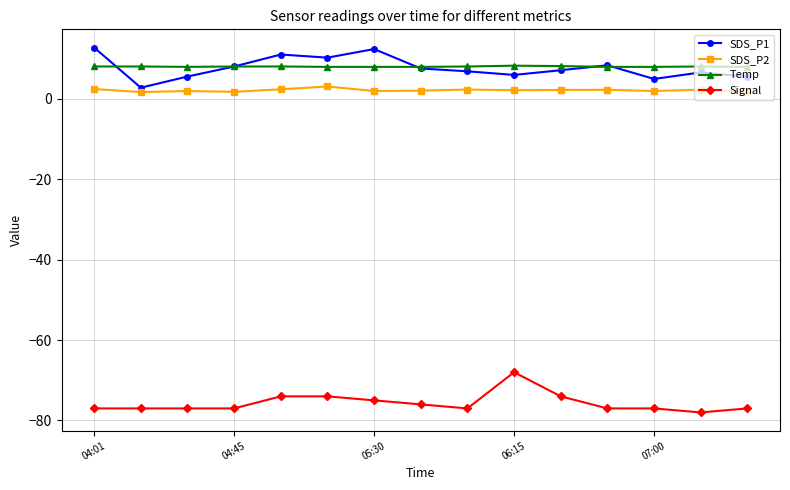

What is the minimum value shown in the chart?

-78.0